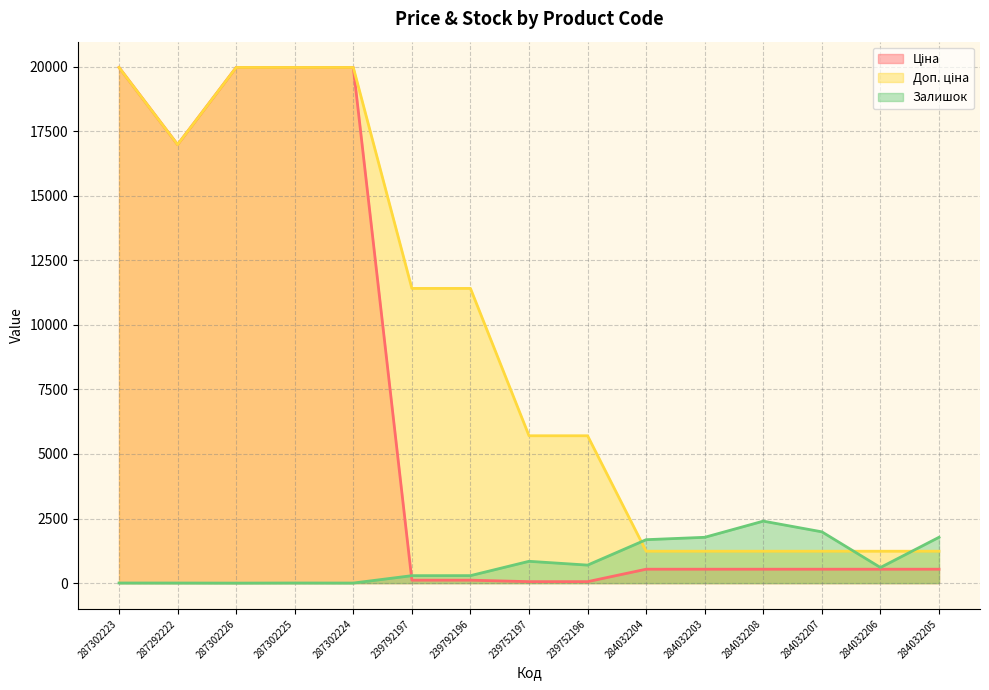

List the labels in order of Залишок value, smallest first.

287302226, 287302224, 287292222, 287302223, 287302225, 239792197, 239792196, 284032206, 239752196, 239752197, 284032204, 284032203, 284032205, 284032207, 284032208